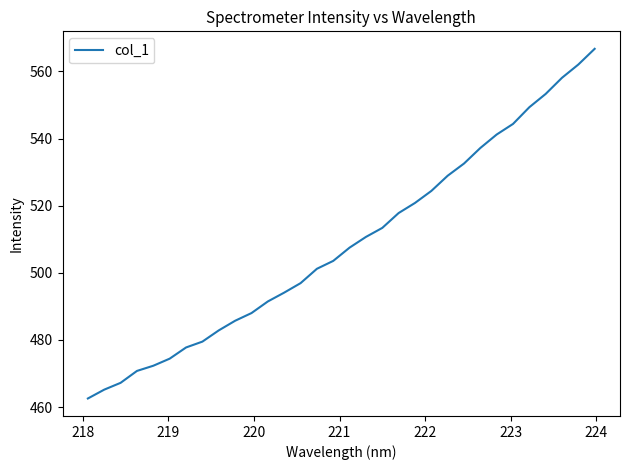

What is the minimum value shown in the chart?

462.6